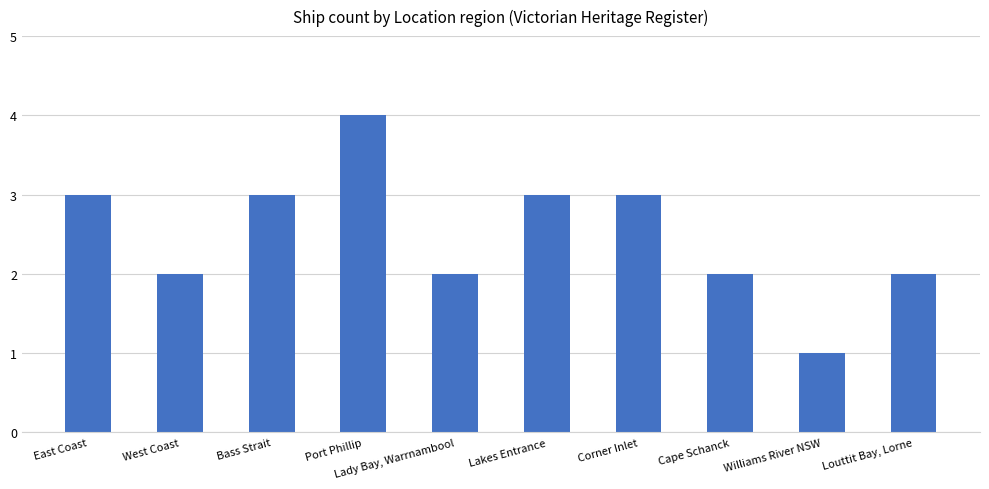

Reading left to right, list all the values displayed in this chart.

3	2	3	4	2	3	3	2	1	2